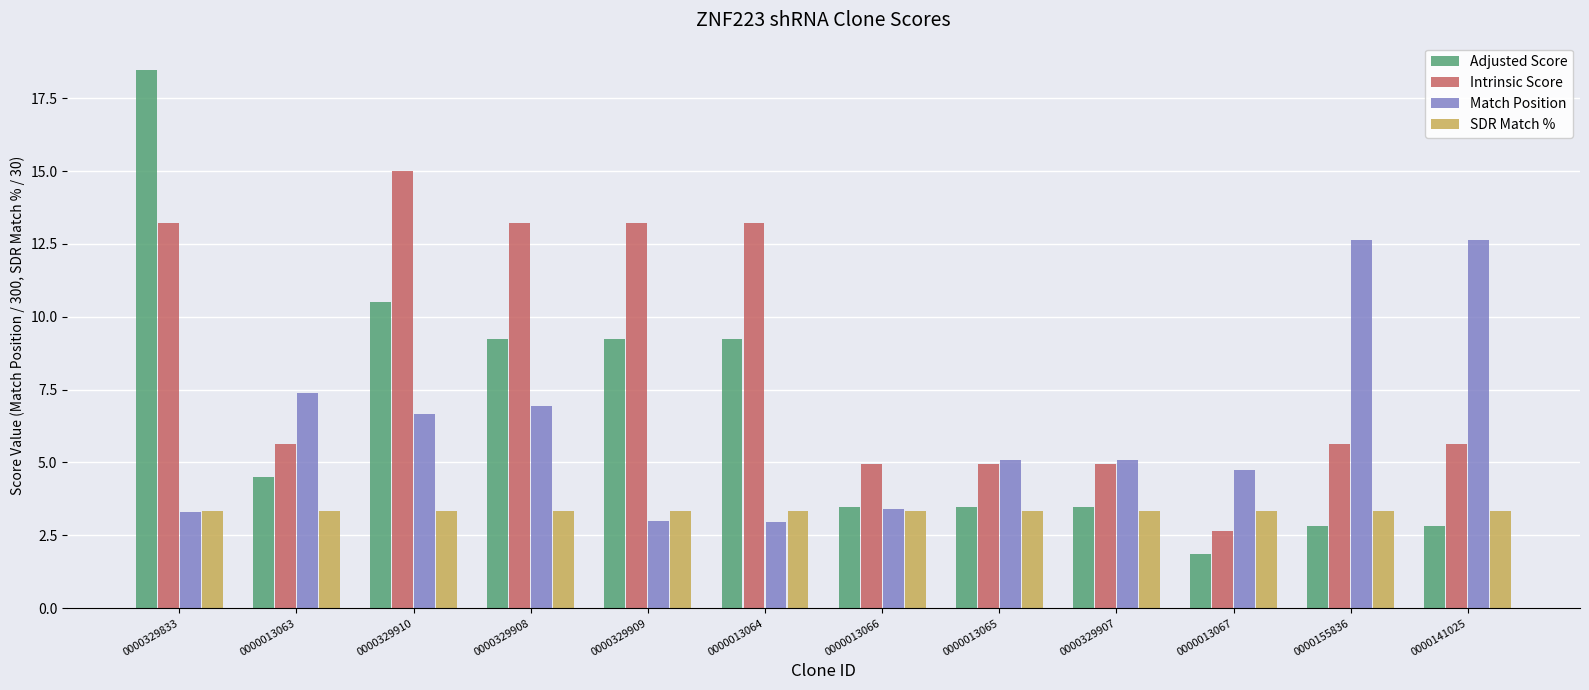

The SDR Match % series shows 5.7 at 0000013067. True or false?

False